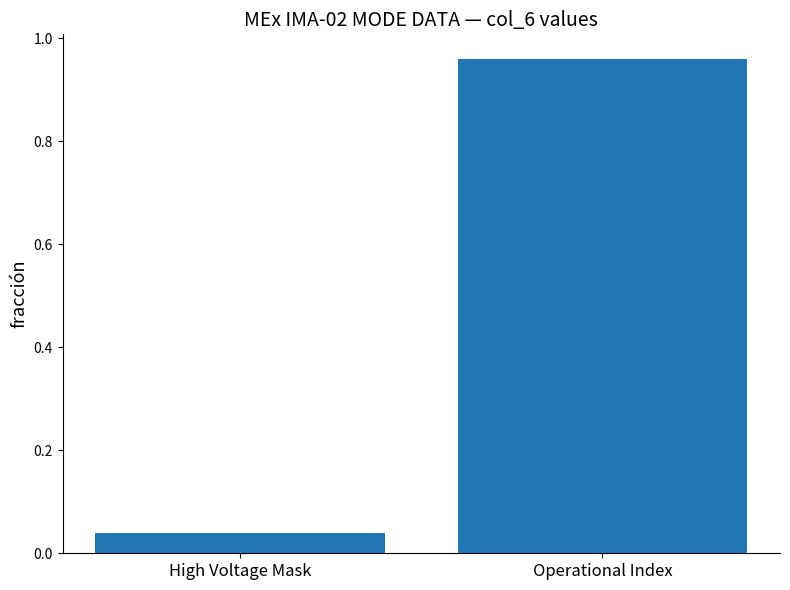

True or false: the data shows 0.1 at High Voltage Mask.

False